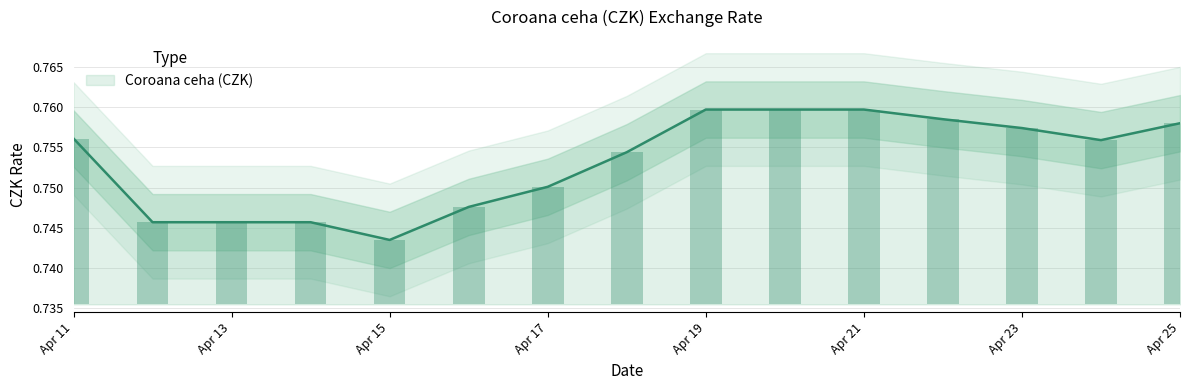

Where is Coroana ceha (CZK) nearest to the value 0?

Apr 15